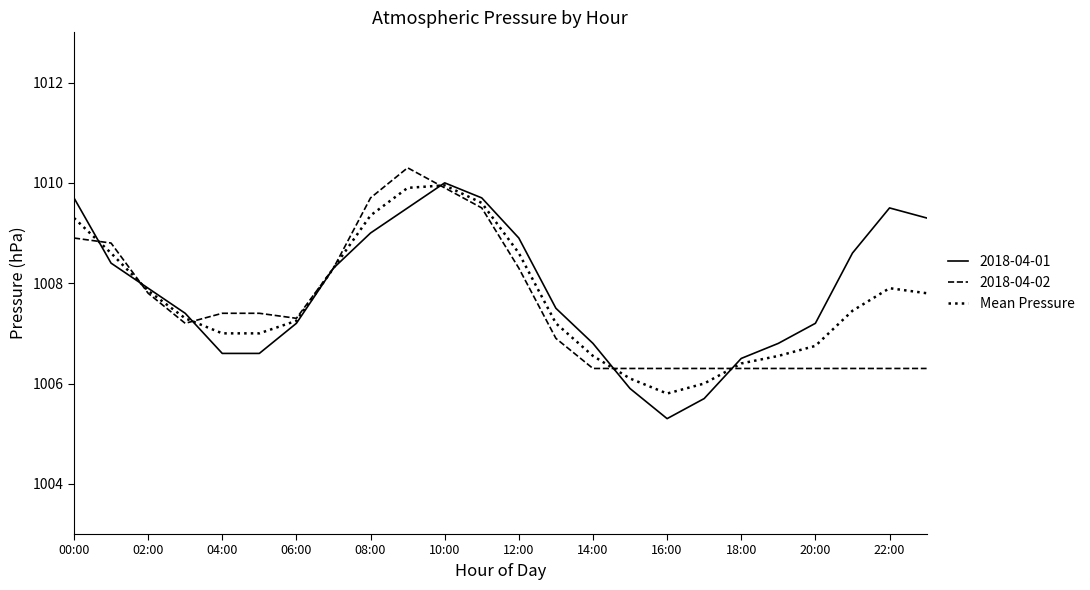

What is the highest value of the Mean Pressure series?

1010.0